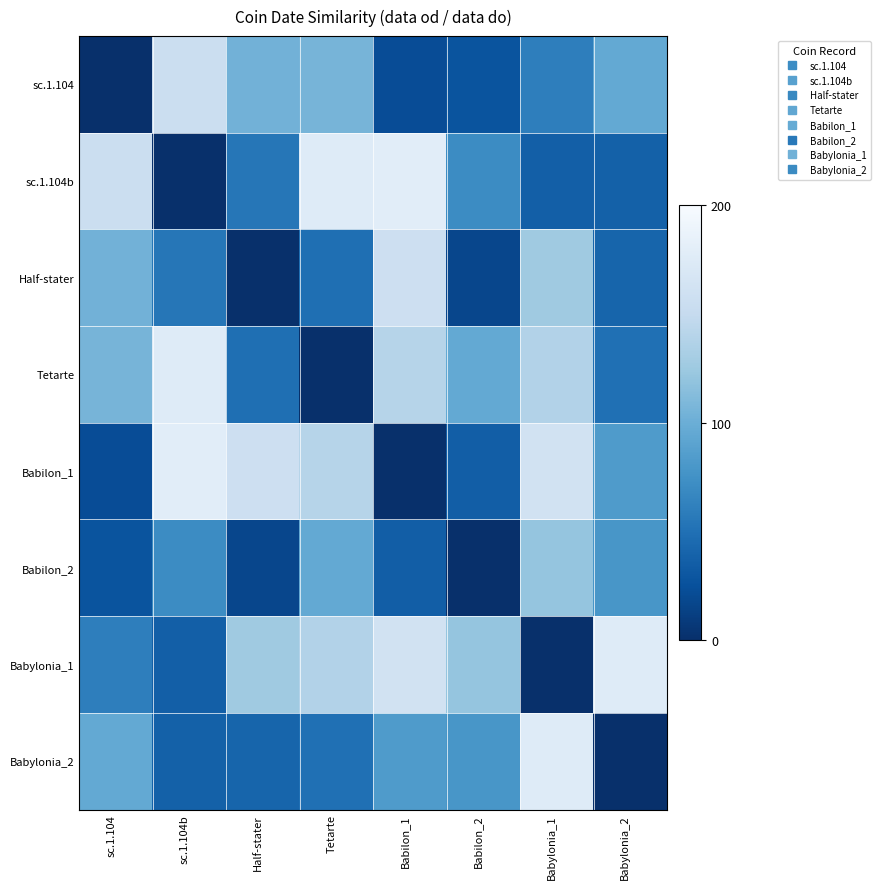

What is the spread (max minus min) of values at Babilon_2?

30.2